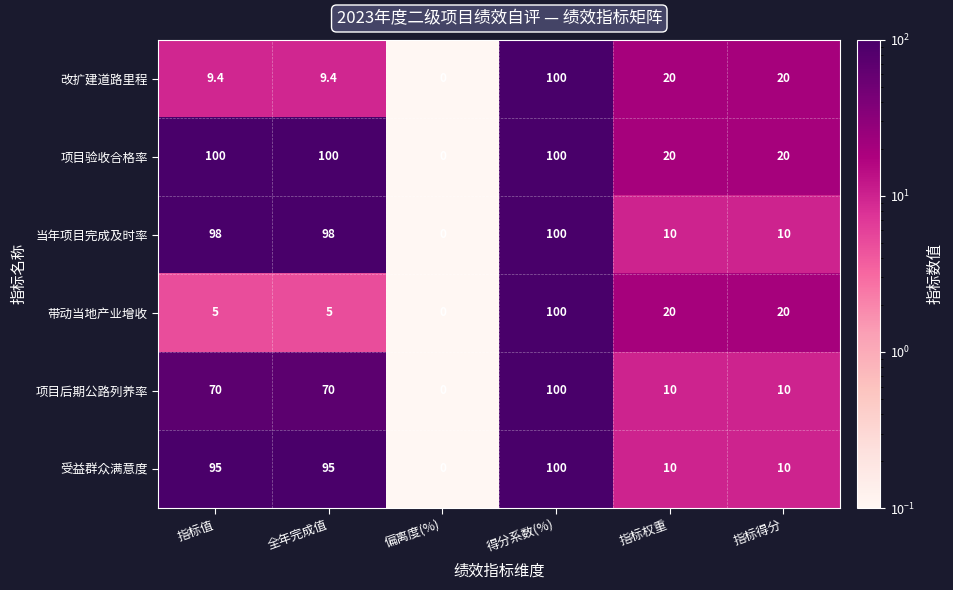

What is the average value of the 当年项目完成及时率 series?

52.7